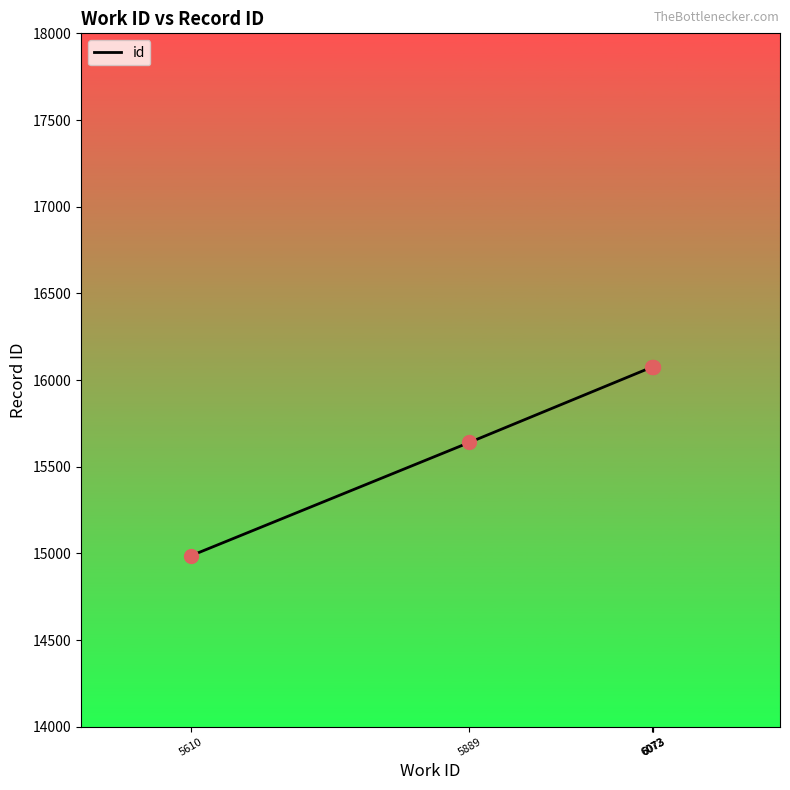

Which has a higher value, 6073 or 6072?

6073